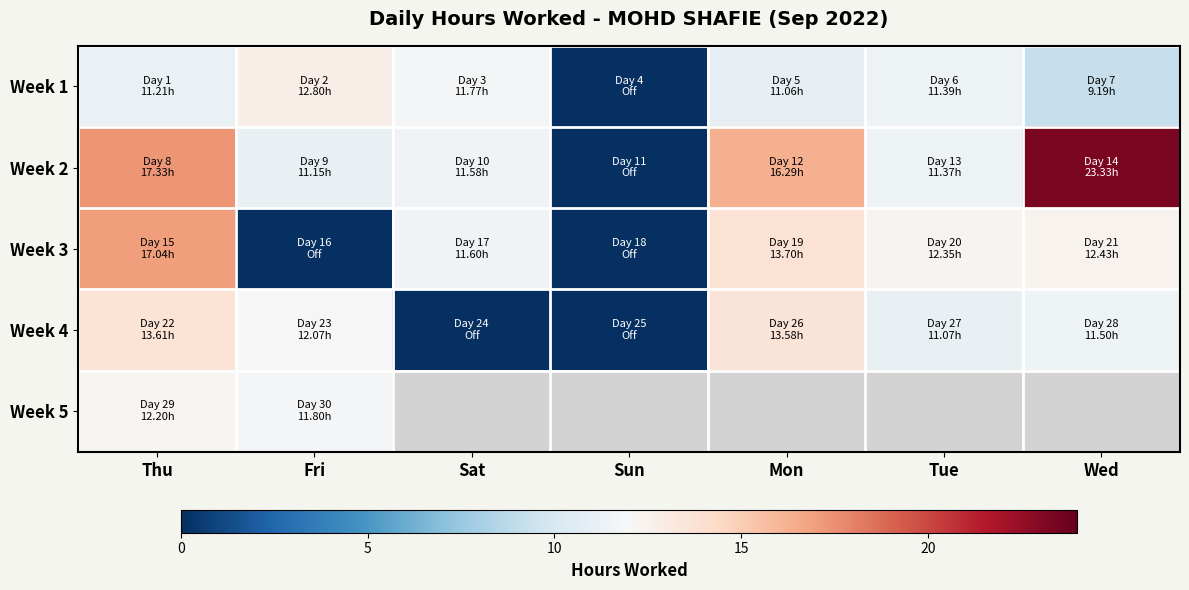

Is the value of Week 2 at Tue greater than the value of Week 1 at Tue?

No